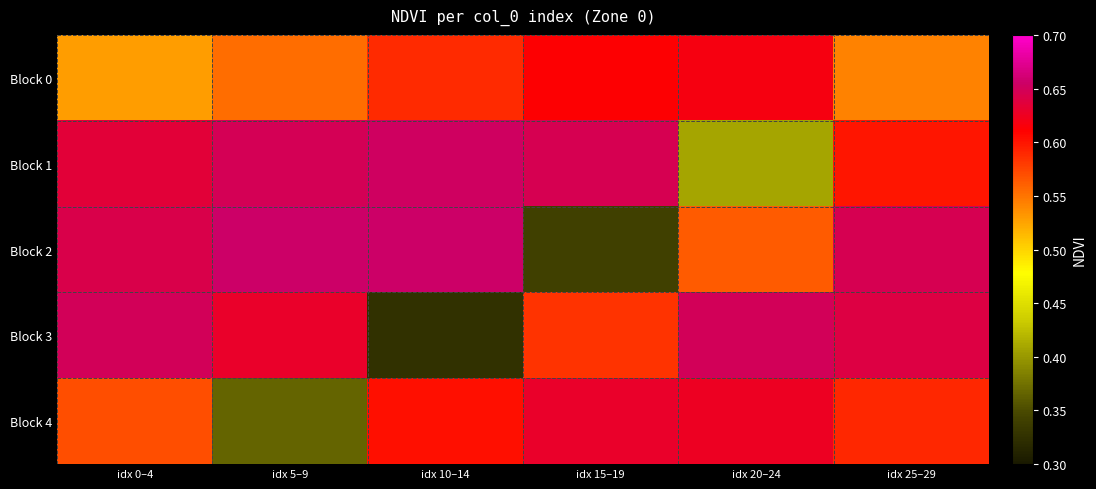

Reading left to right, extract all data points from this chart.

Block 0: idx 0–4=0.5	idx 5–9=0.6	idx 10–14=0.6	idx 15–19=0.6	idx 20–24=0.6	idx 25–29=0.5
Block 1: idx 0–4=0.6	idx 5–9=0.6	idx 10–14=0.7	idx 15–19=0.6	idx 20–24=0.4	idx 25–29=0.6
Block 2: idx 0–4=0.6	idx 5–9=0.7	idx 10–14=0.7	idx 15–19=0.3	idx 20–24=0.6	idx 25–29=0.6
Block 3: idx 0–4=0.6	idx 5–9=0.6	idx 10–14=0.3	idx 15–19=0.6	idx 20–24=0.6	idx 25–29=0.6
Block 4: idx 0–4=0.6	idx 5–9=0.4	idx 10–14=0.6	idx 15–19=0.6	idx 20–24=0.6	idx 25–29=0.6